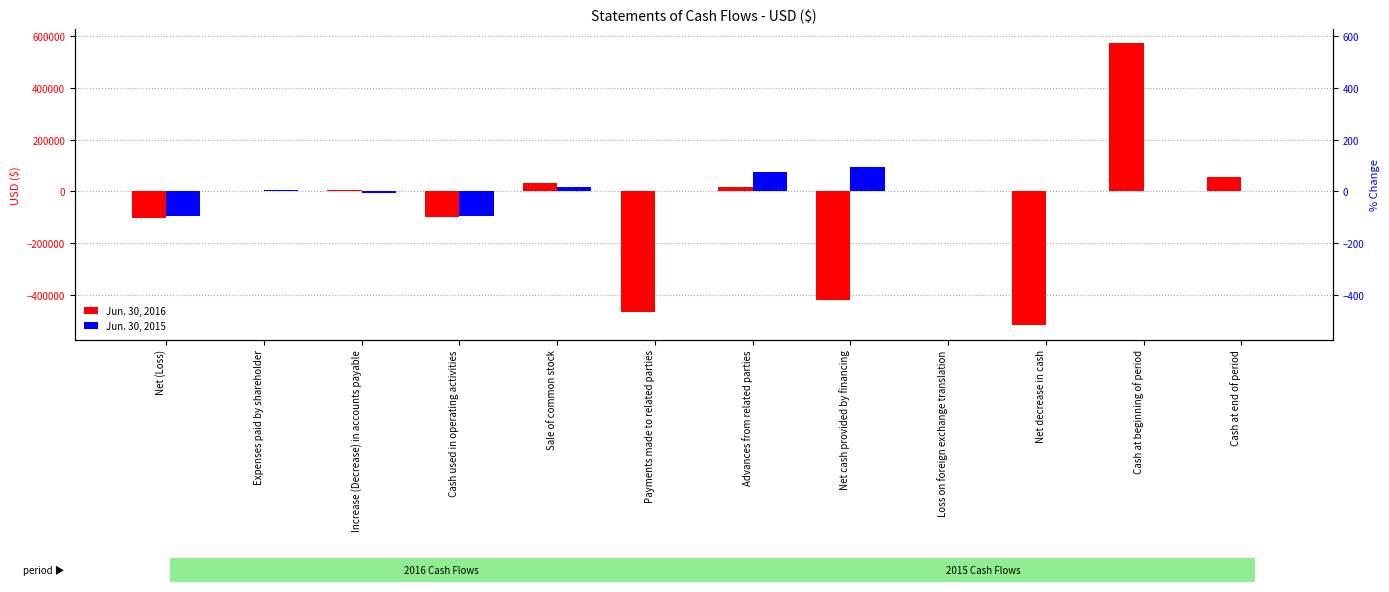

What is the difference between the maximum and second lowest values in the Jun. 30, 2015 series?

187466